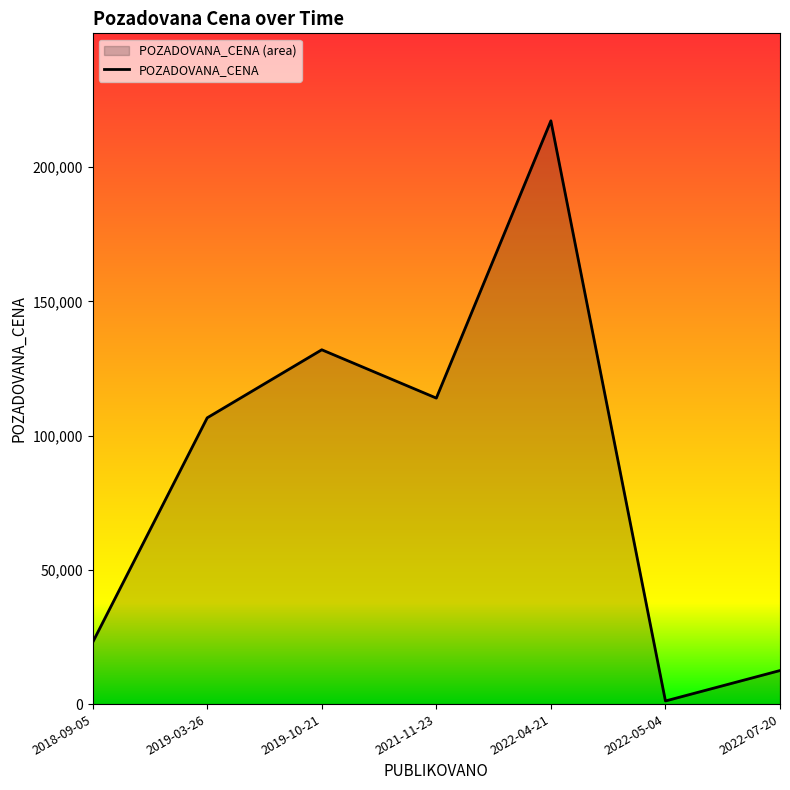

True or false: the data has more than 1 interior local peaks.

True